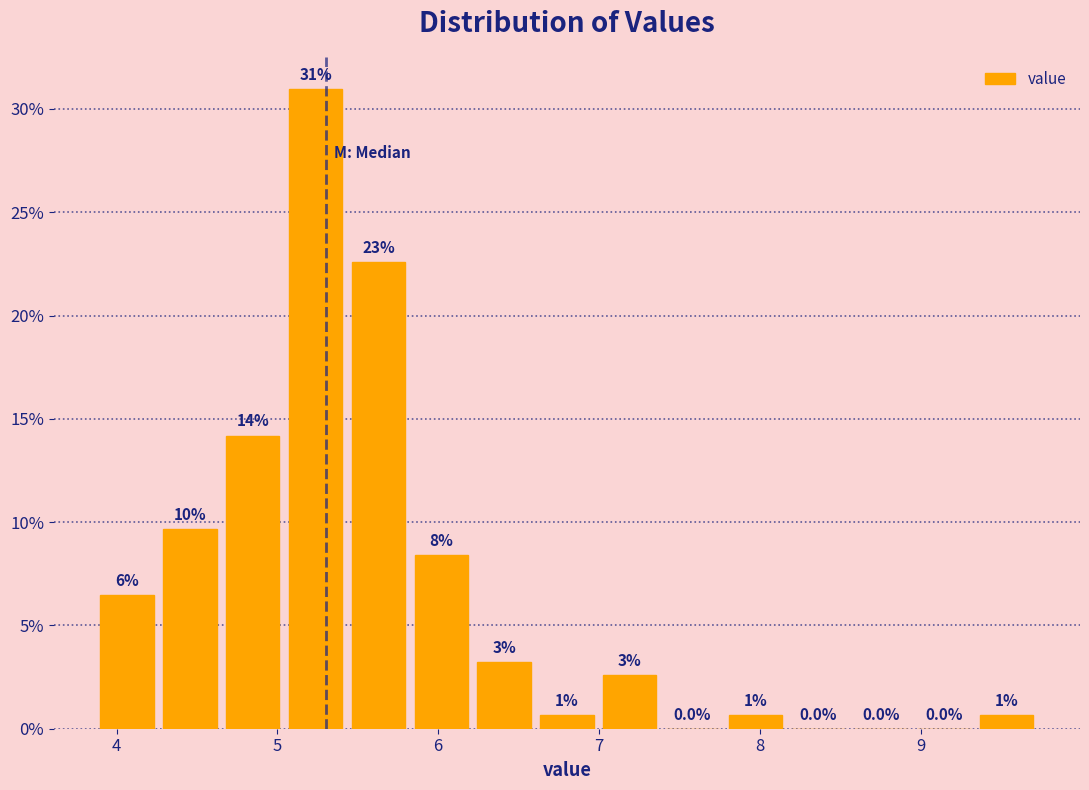

Read against the x-axis, roughly where is the centre of the tallest bar?

5.2